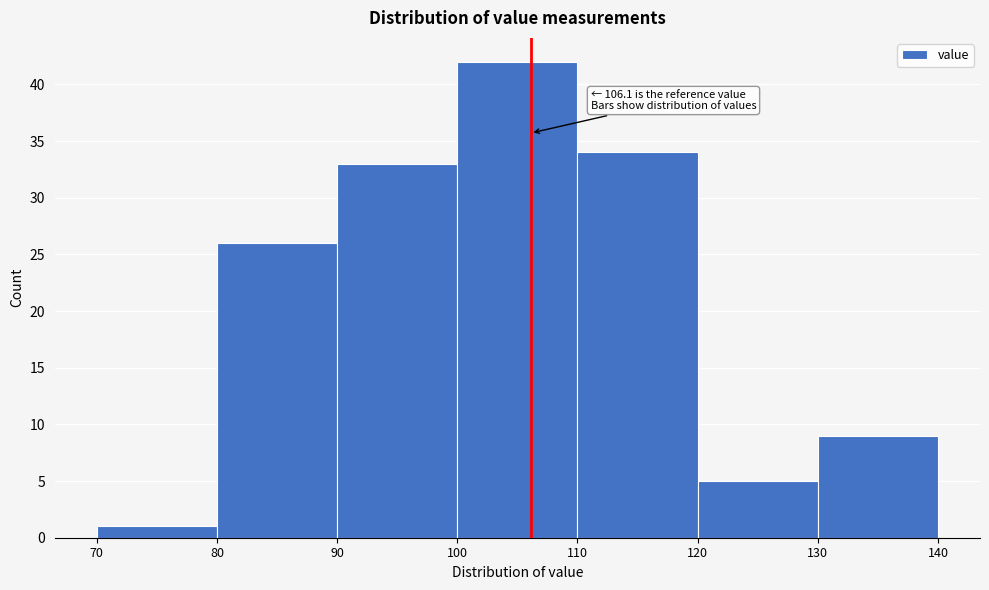

Which range on the x-axis has the tallest bar?

100 to 110